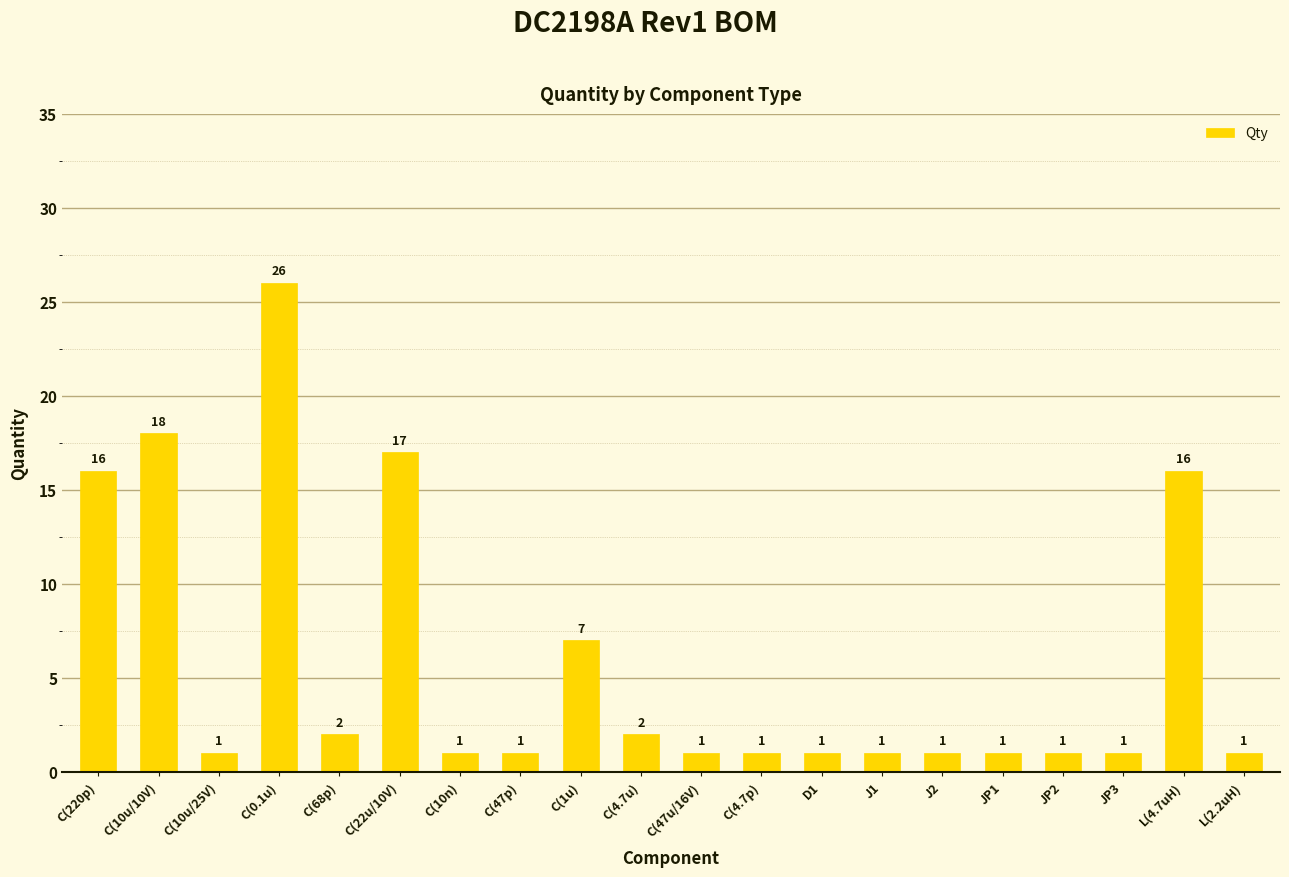

What is the change in value from C(220p) to C(10n)?

-15